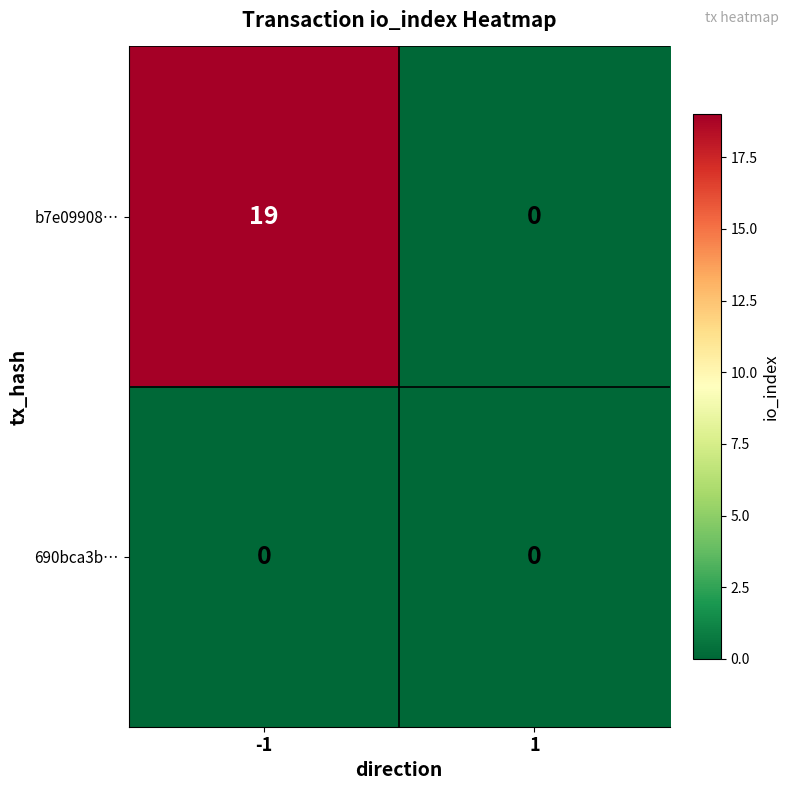

The value of 690bca3b… at -1 is 0. True or false?

True